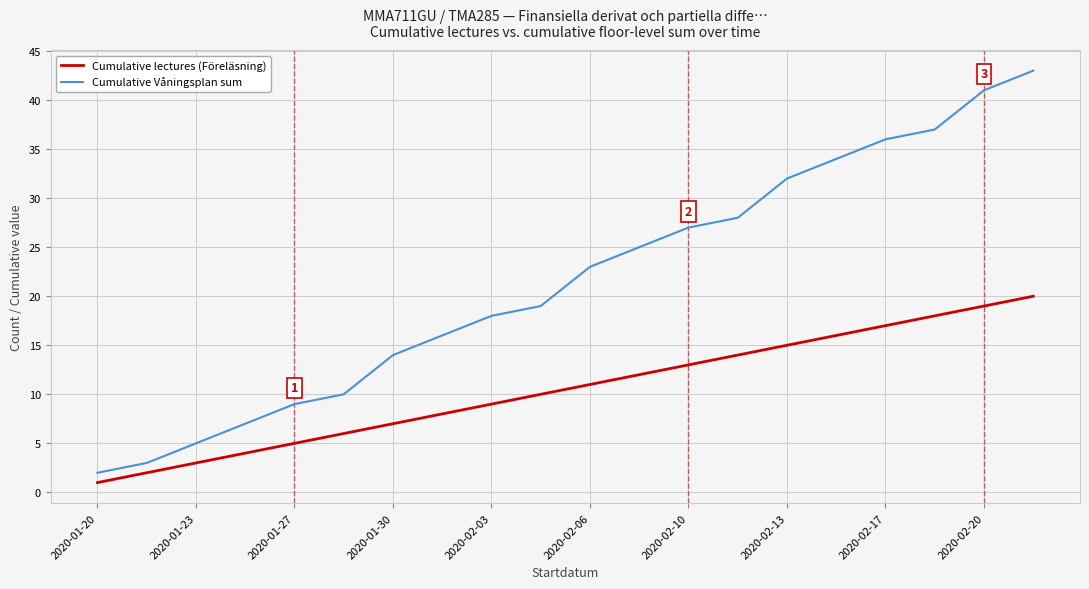

What are all the series names shown in the legend?

Cumulative lectures (Föreläsning), Cumulative Våningsplan sum